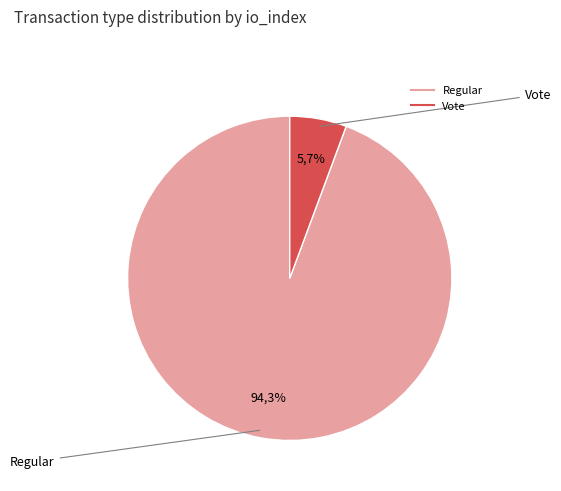

What is the majority slice?

Regular